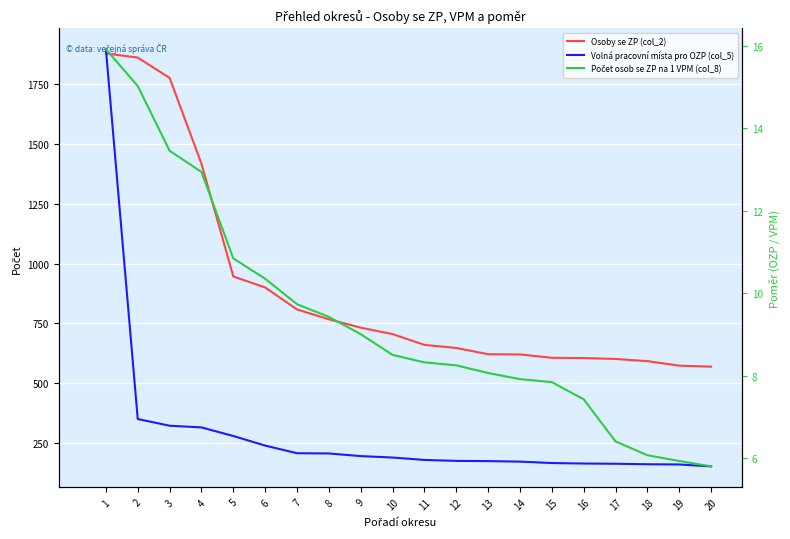

Between 3 and 16, which series saw the biggest shift?

Osoby se ZP (col_2)